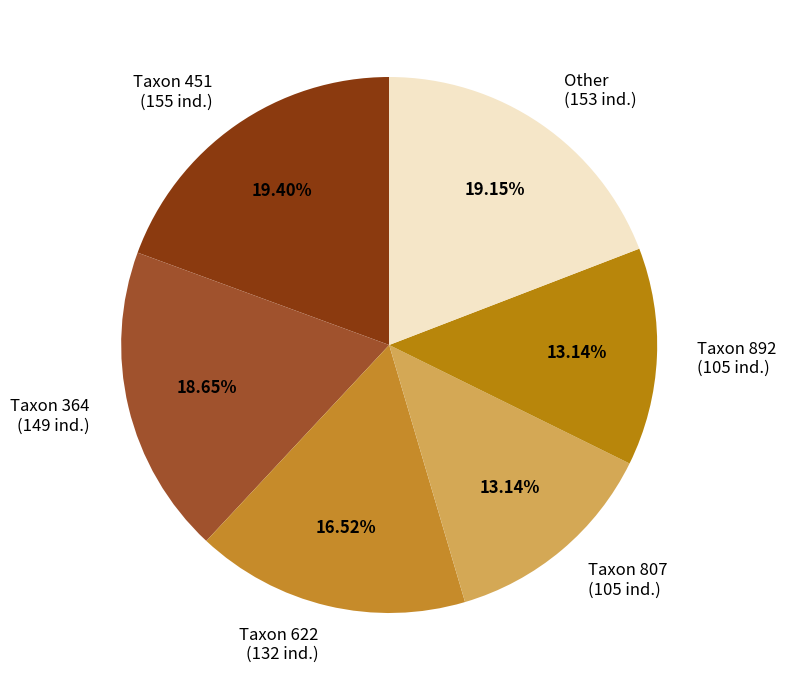

Do Taxon 807 (105 ind.) and Other (153 ind.) together represent more than half of the pie?

No